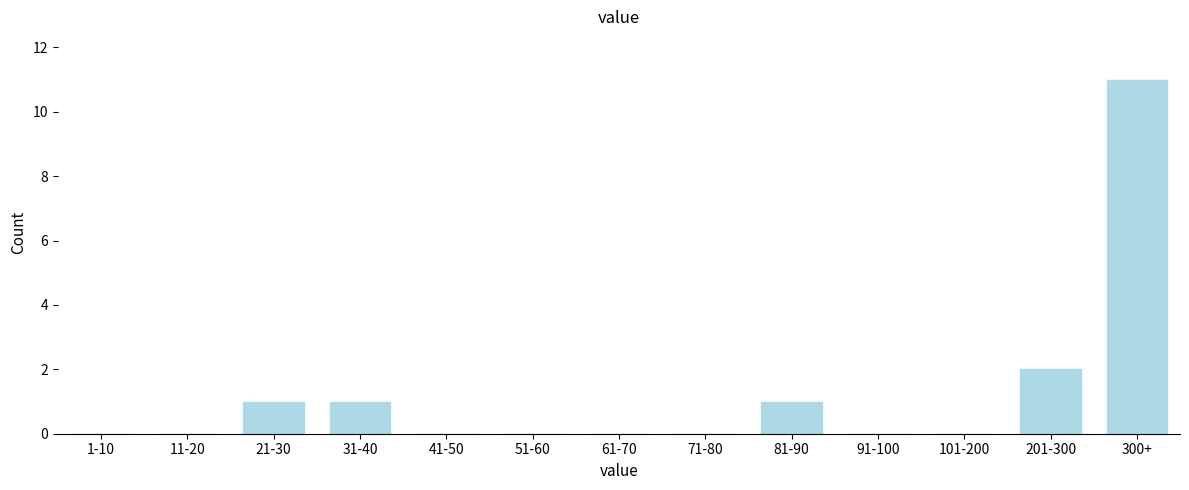

Reading left to right, transcribe all the data shown in this chart.

1-10=0	11-20=0	21-30=1	31-40=1	41-50=0	51-60=0	61-70=0	71-80=0	81-90=1	91-100=0	101-200=0	201-300=2	300+=11